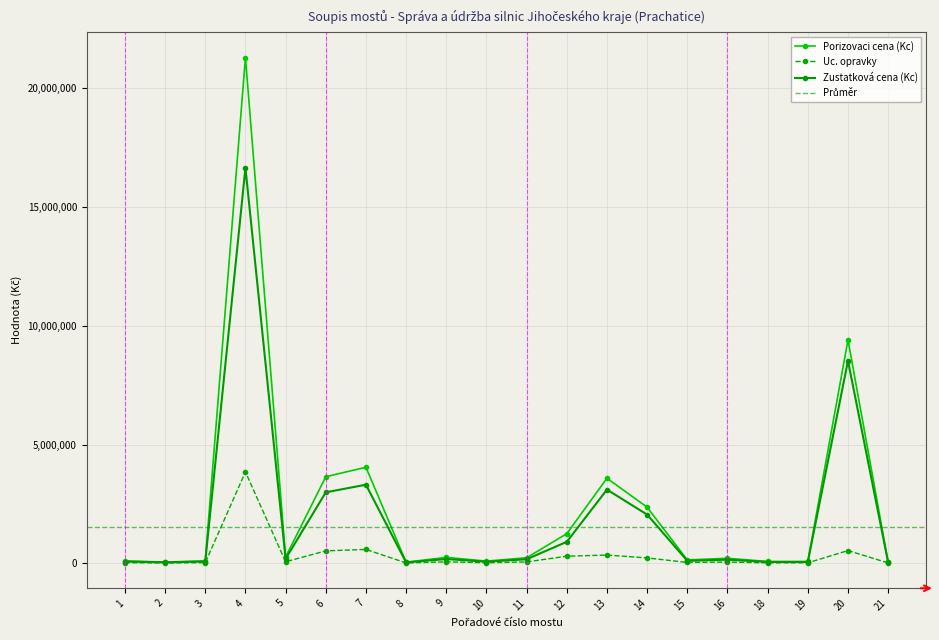

How many categories are shown in the chart?

20